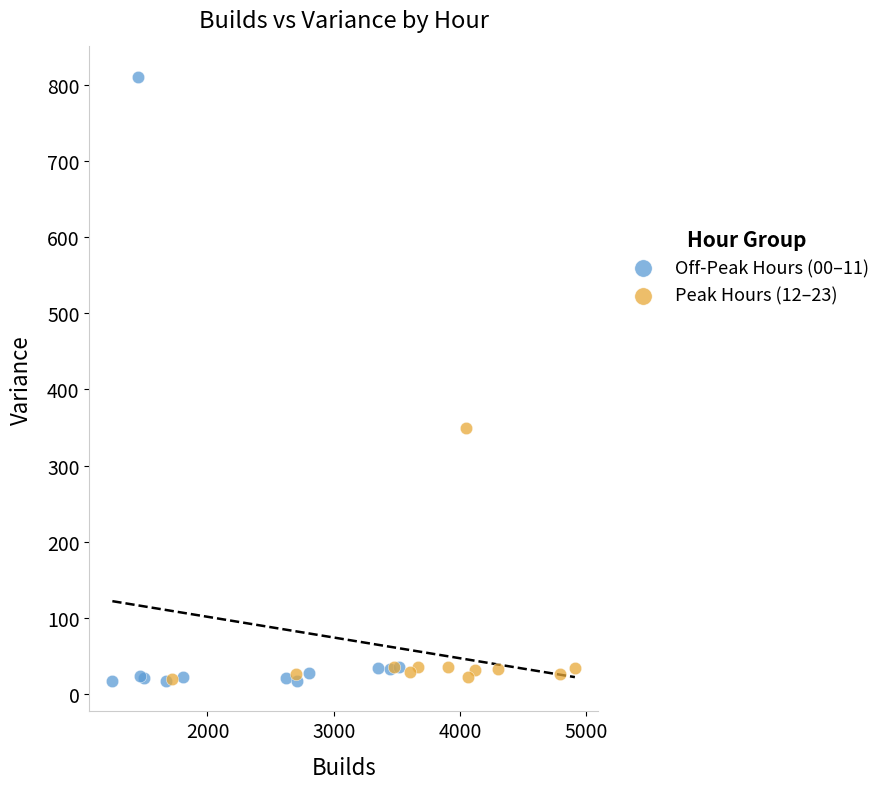

Which series contains the highest Y value?

Off-Peak Hours (00–11)